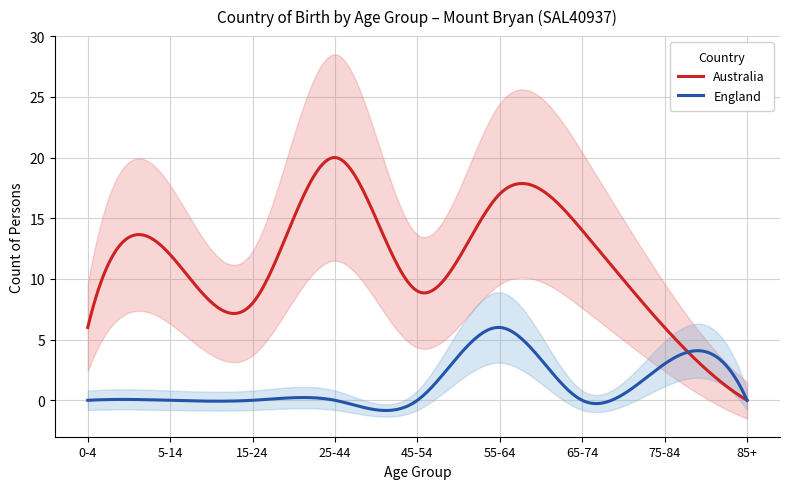

True or false: Australia and England cross at least once.

True